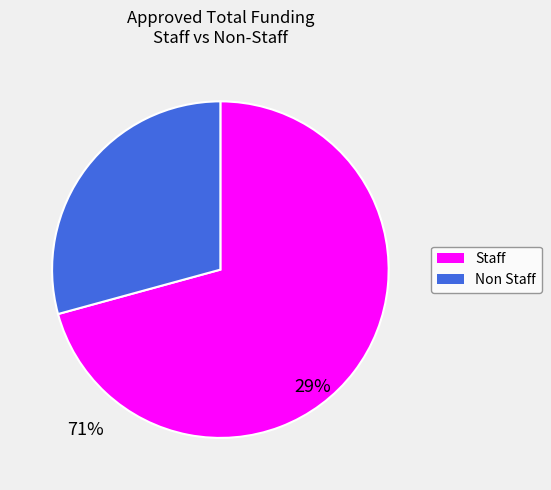

Is the sum of Staff and Non Staff greater than half?

Yes